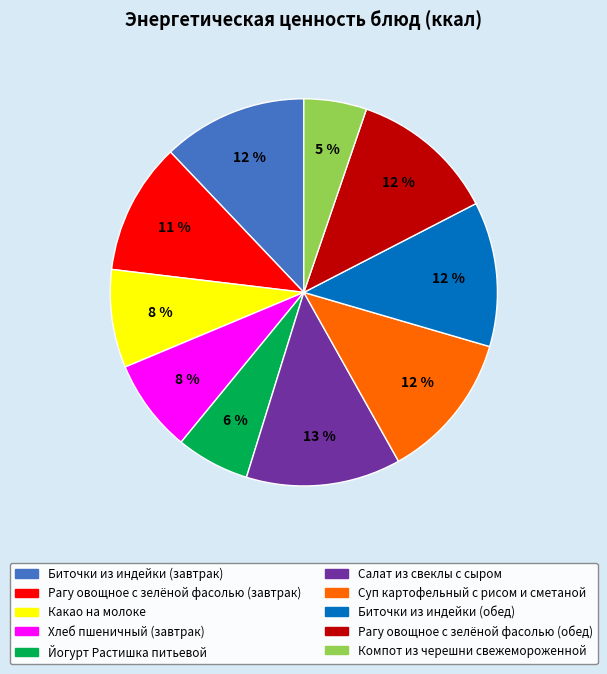

Does any single category account for the majority?

No